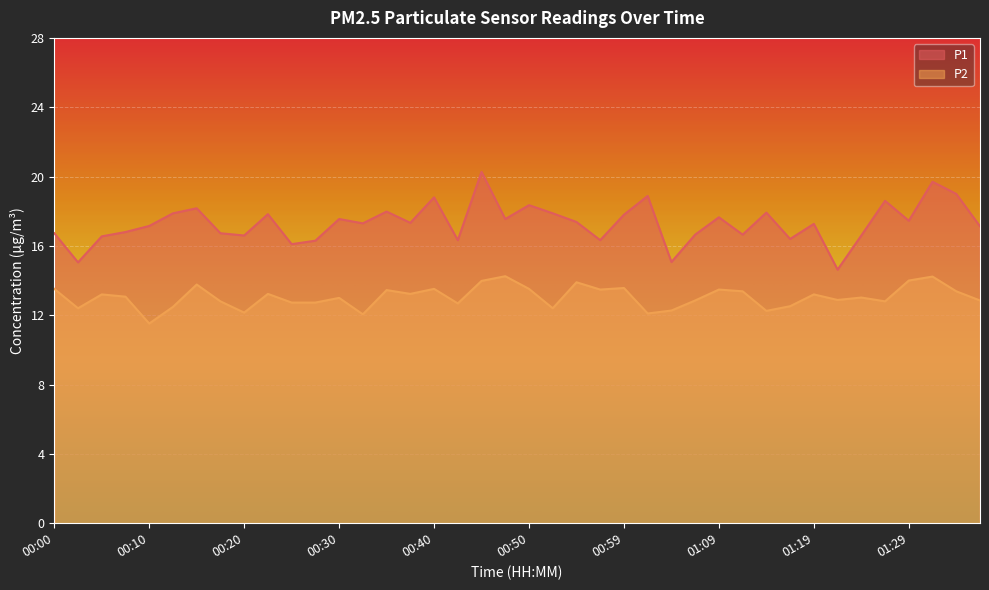

What is the value of the P1 point at the 9th from the left?

16.6